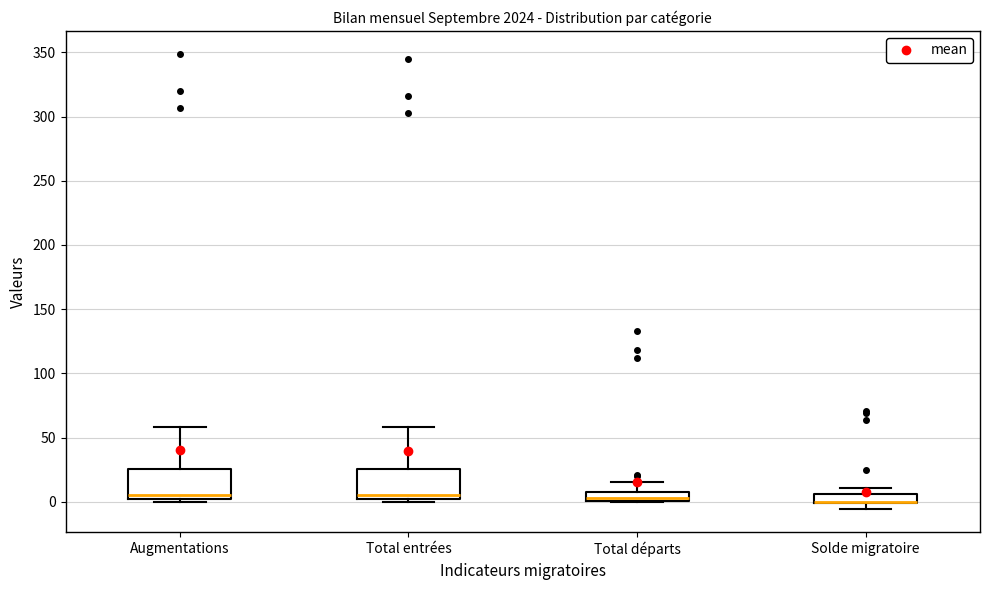

Where does the upper whisker of the box for Augmentations end on the y-axis? The values are not printed on the chart, so give them approximately, as read against the axis.

60